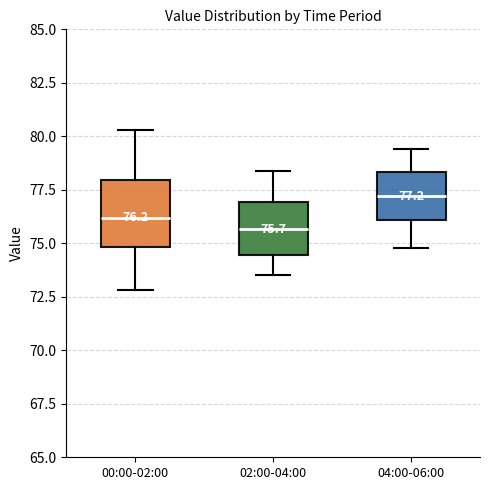

Comparing the boxes themselves (not the whiskers), which one is the tallest?

00:00-02:00